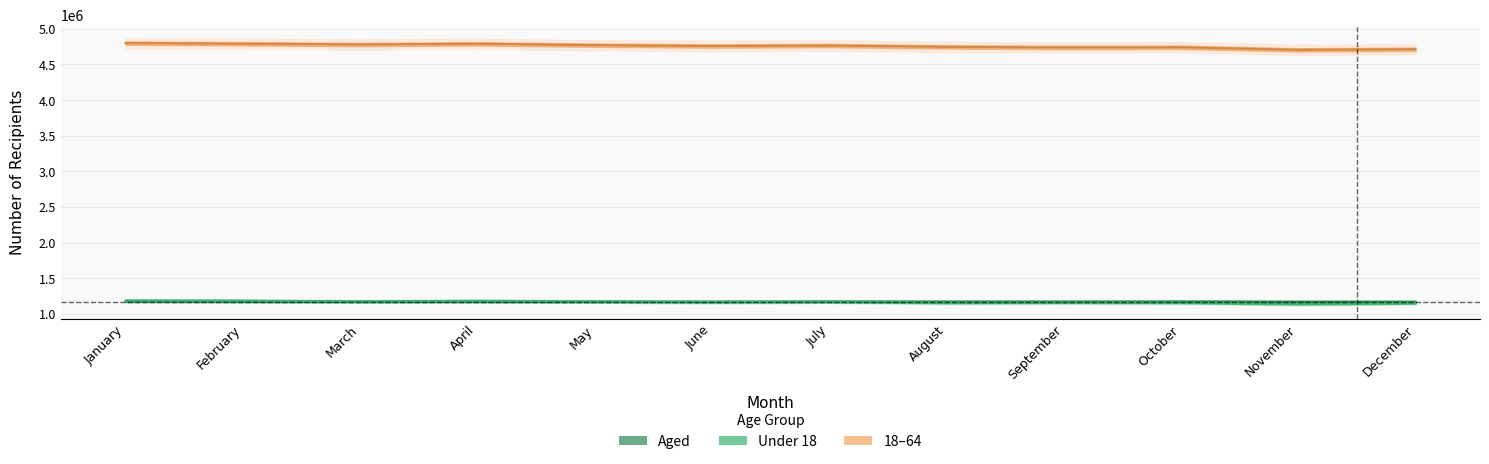

How many values in the Under 18 series are below 1169182?

6